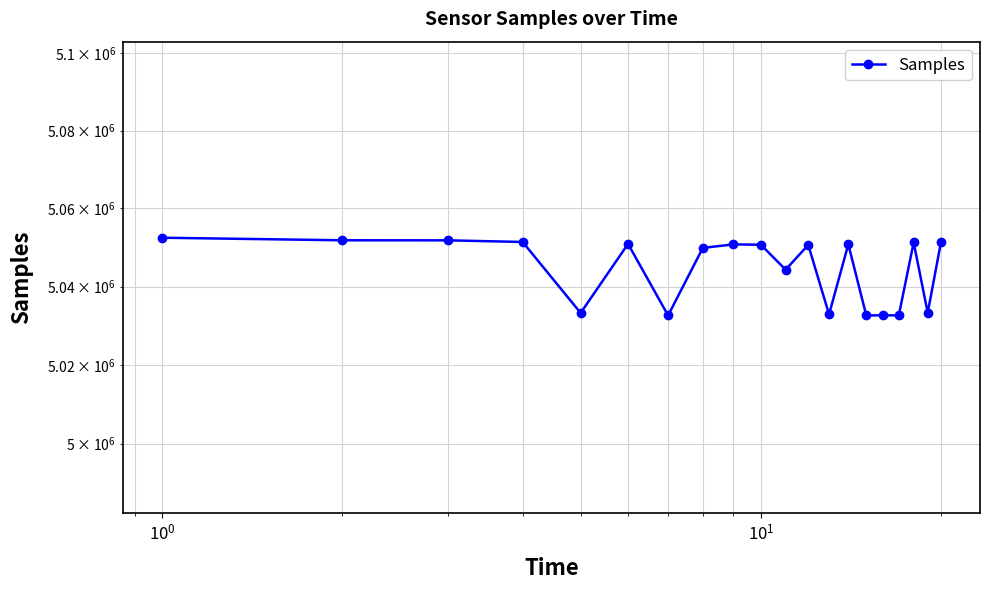

What is the minimum value shown in the chart?

5032601